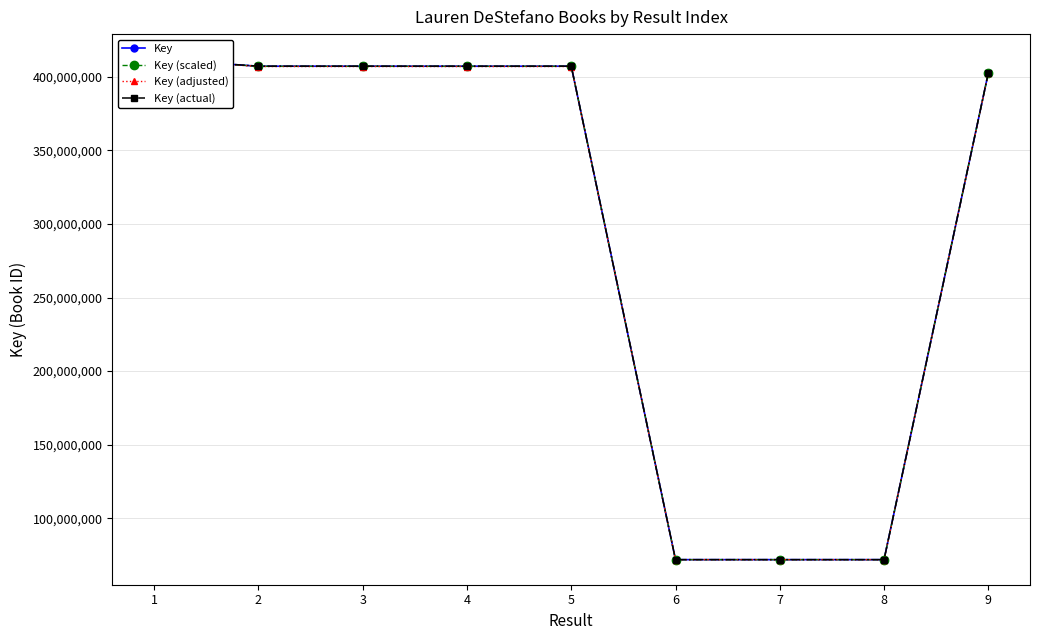

How many values in the Key series exceed 407276709?

4